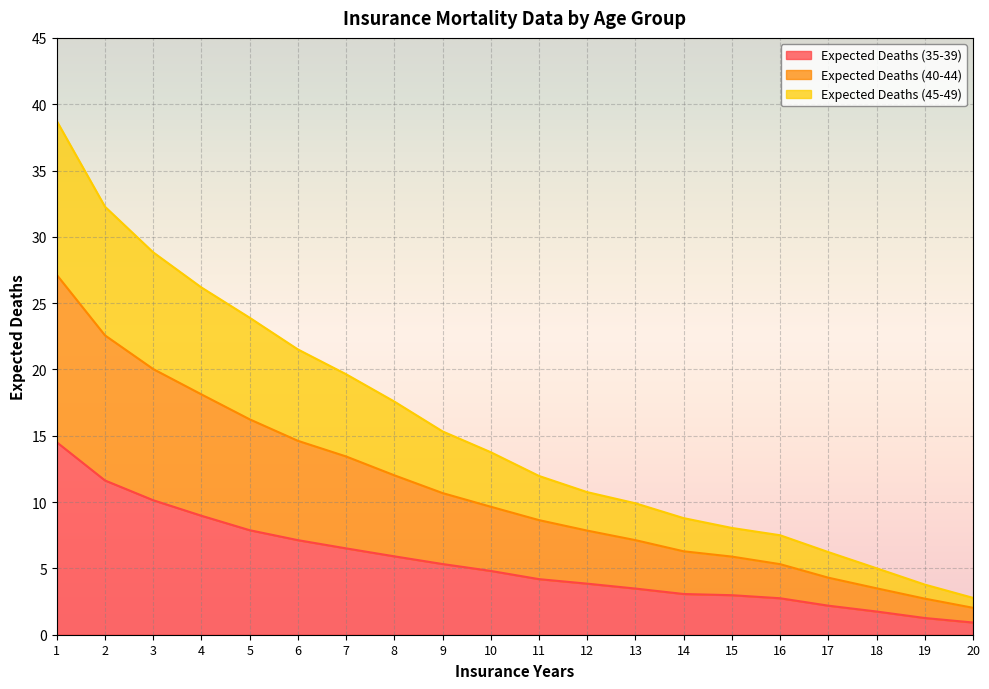

Which has a higher value, 2 or 5?

2